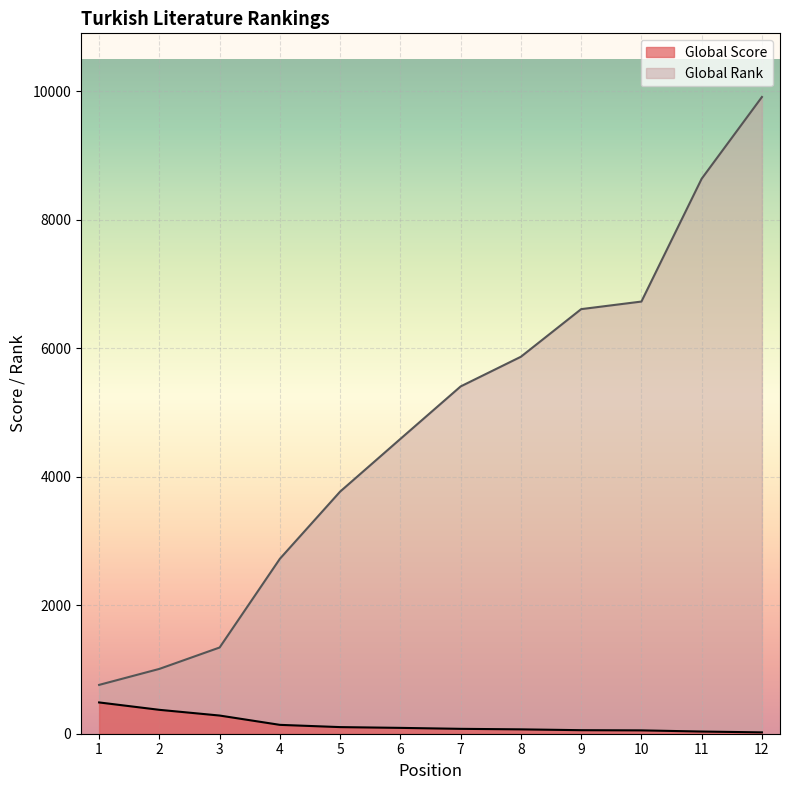

List the labels in order of Global Score value, largest first.

1, 2, 3, 4, 5, 6, 7, 8, 9, 10, 11, 12